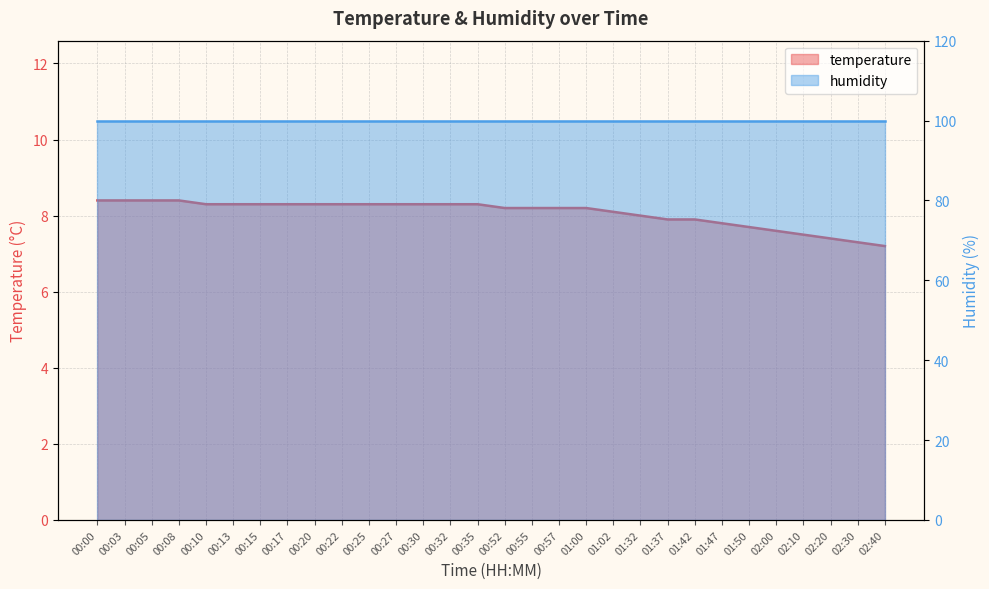

What is the minimum value shown in the chart?

7.2